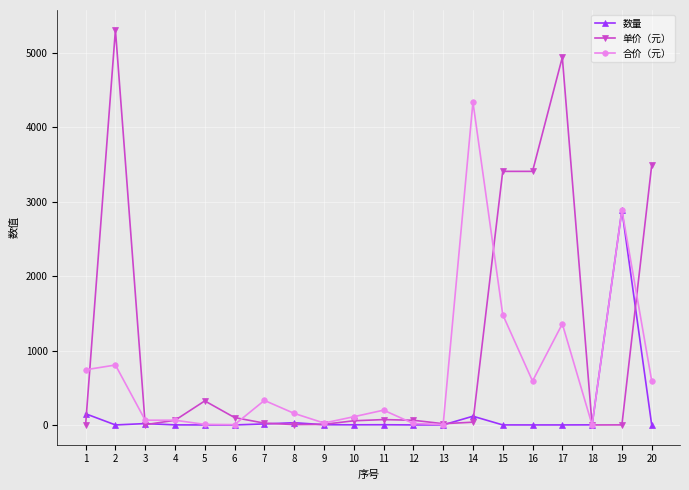

What is the maximum value for 合价（元）?

4338.0